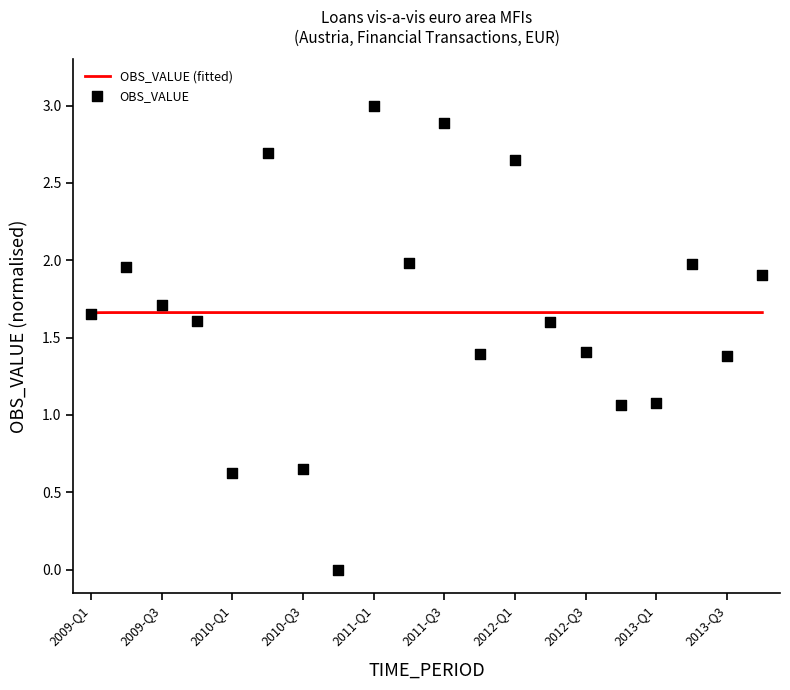

What is the ratio of the value at 2010-Q3 to the value at 2009-Q1?

0.4